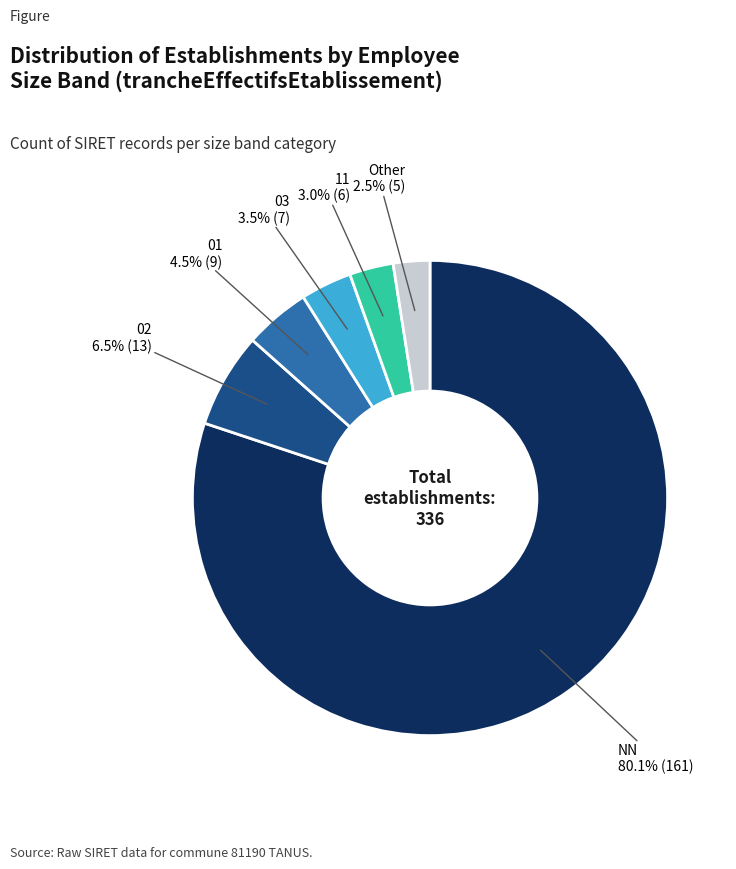

Approximately how many times larger is the value at 03 compared to 01?

0.8